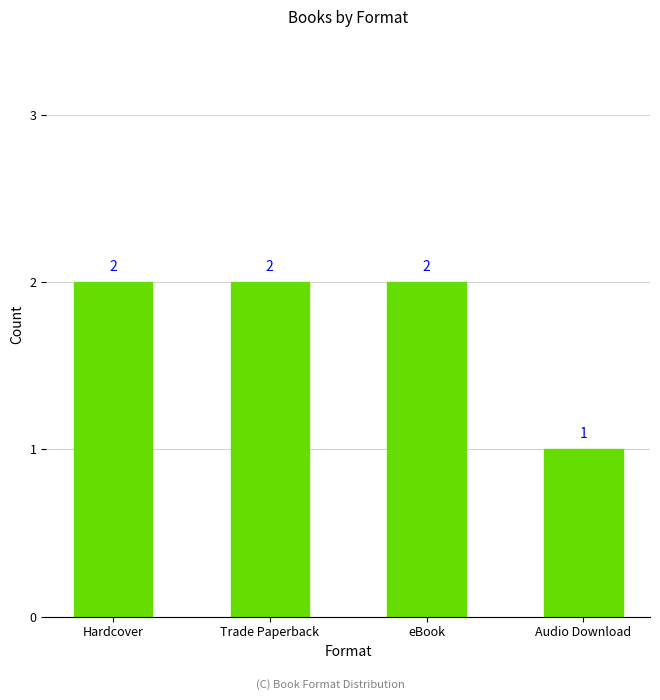

Reading left to right, what are all the values shown in this chart?

2	2	2	1